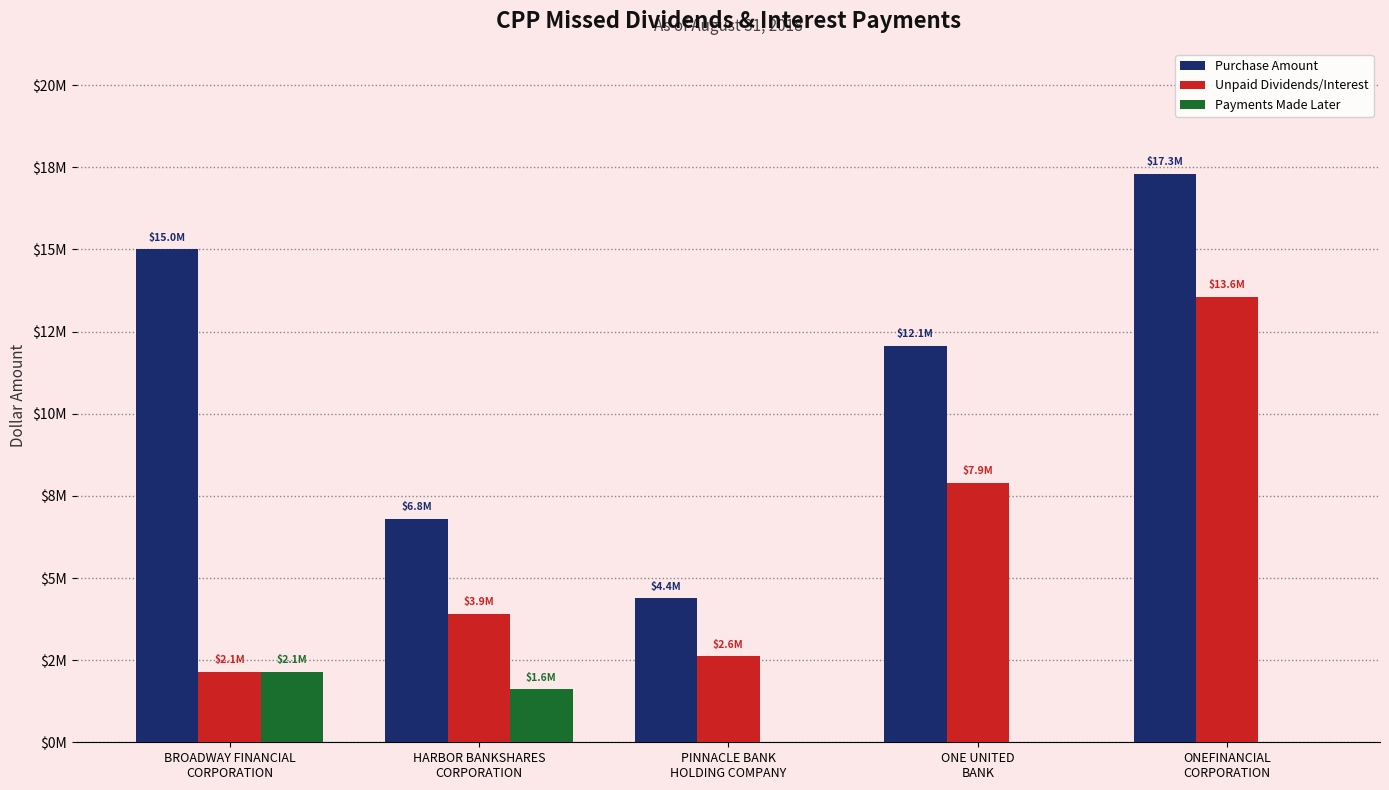

At which label does Purchase Amount reach its peak?

ONEFINANCIAL
CORPORATION